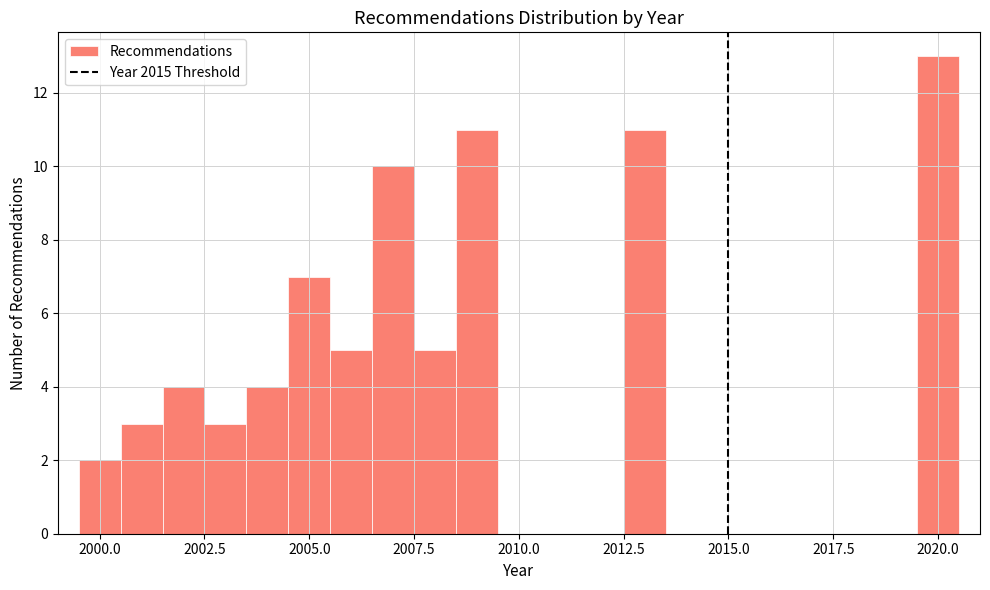

Around what value on the x-axis is the tallest bar? Give the approximate position of its centre, as read against the axis.

2020.0